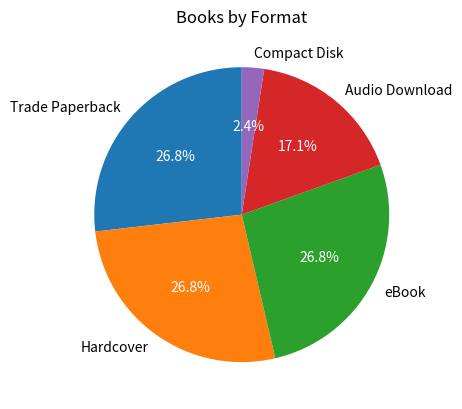

To the nearest percent, what percentage of the pie is eBook?

27%